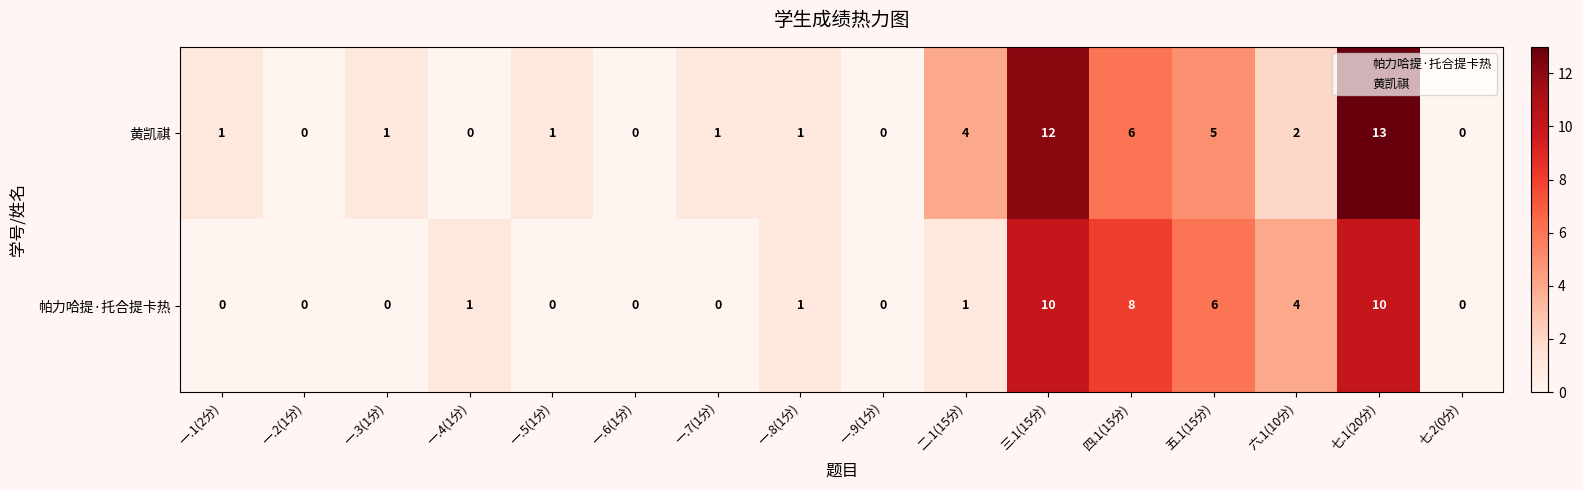

The 帕力哈提·托合提卡热 series shows 0 at 七.2(0分). True or false?

True